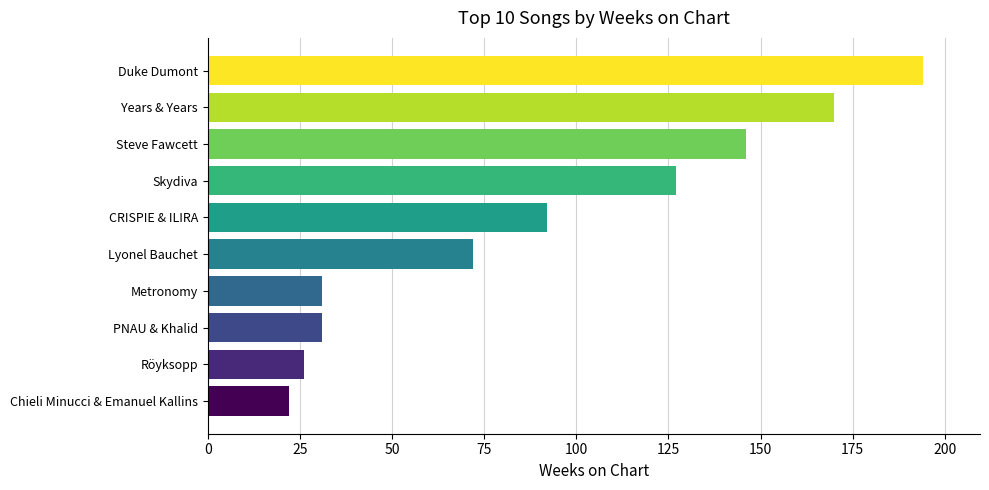

What is the approximate value at CRISPIE & ILIRA?

92